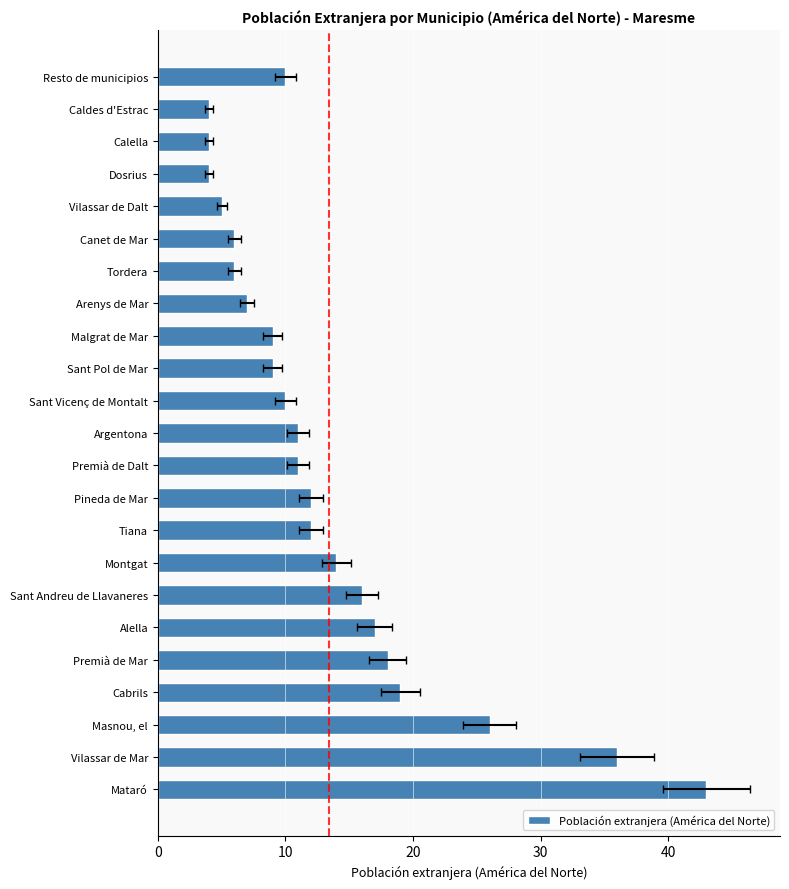

Reading left to right, list all the values displayed in this chart.

43	36	26	19	18	17	16	14	12	12	11	11	10	9	9	7	6	6	5	4	4	4	10